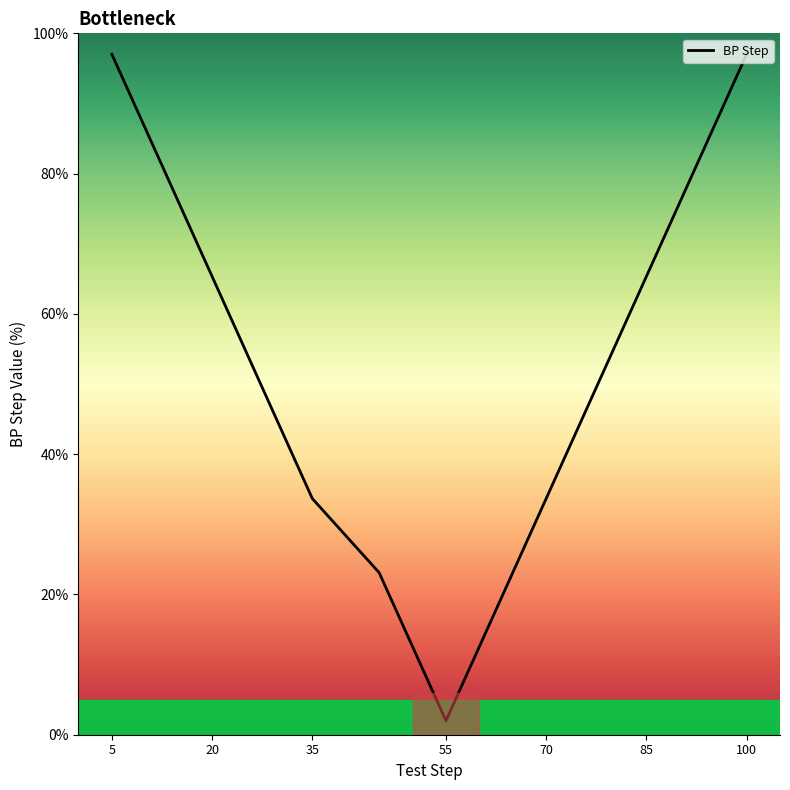

What is the difference between the maximum and minimum values?

95.0